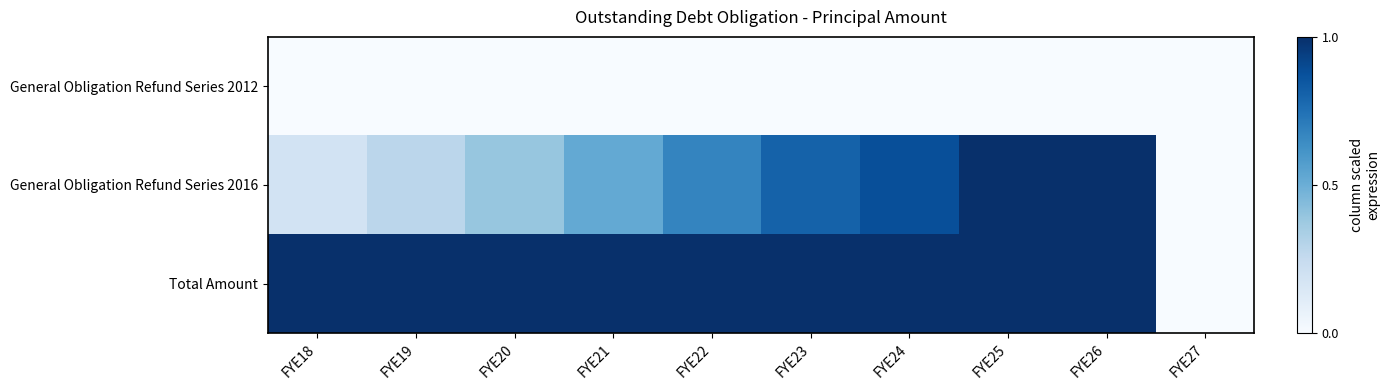

Count the number of data series in this chart.

3